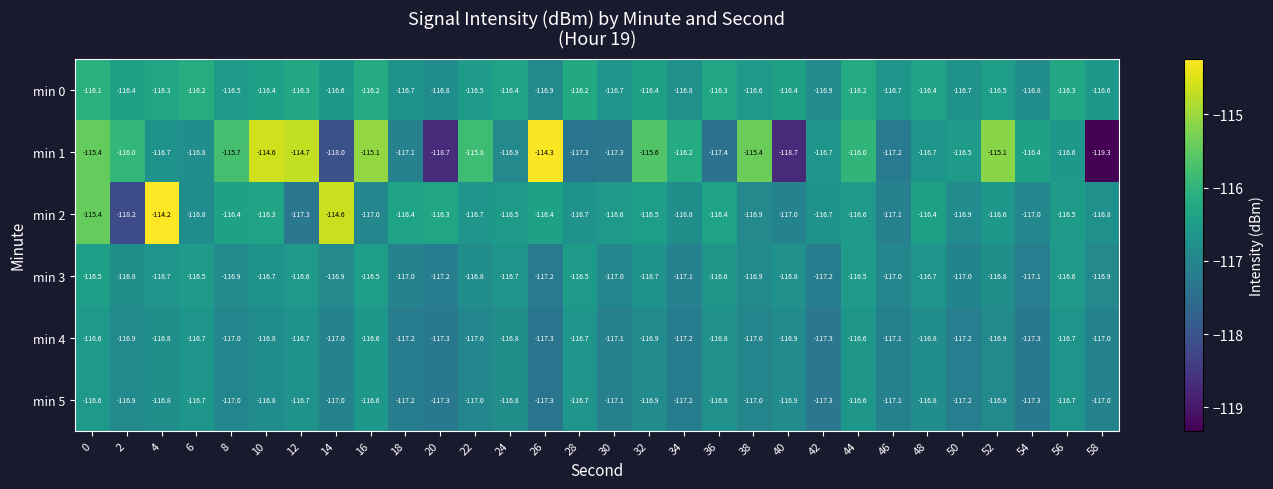

Which series has the largest range (max minus min)?

min 1